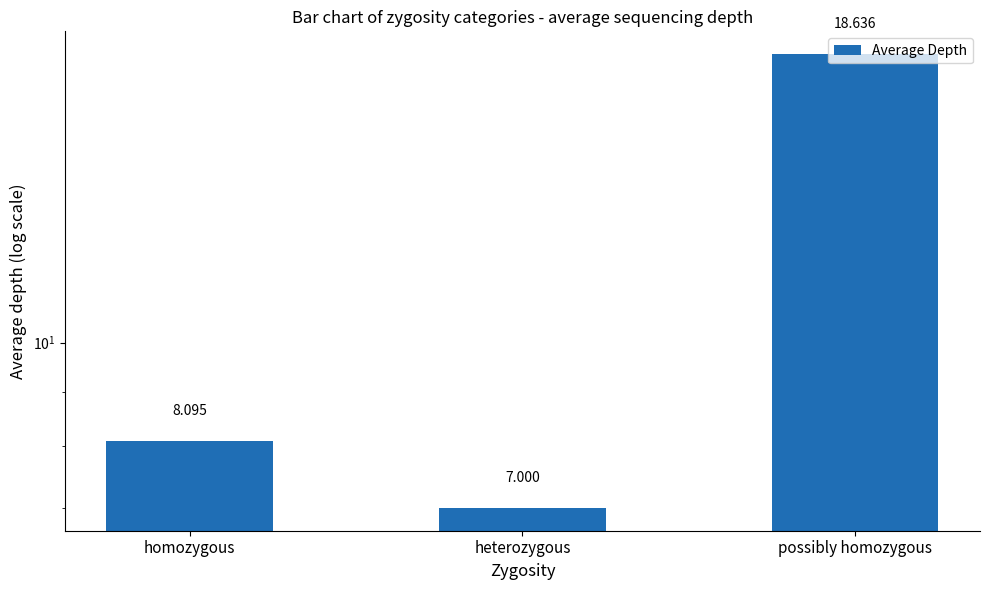

List the labels in order of value, smallest first.

heterozygous, homozygous, possibly homozygous